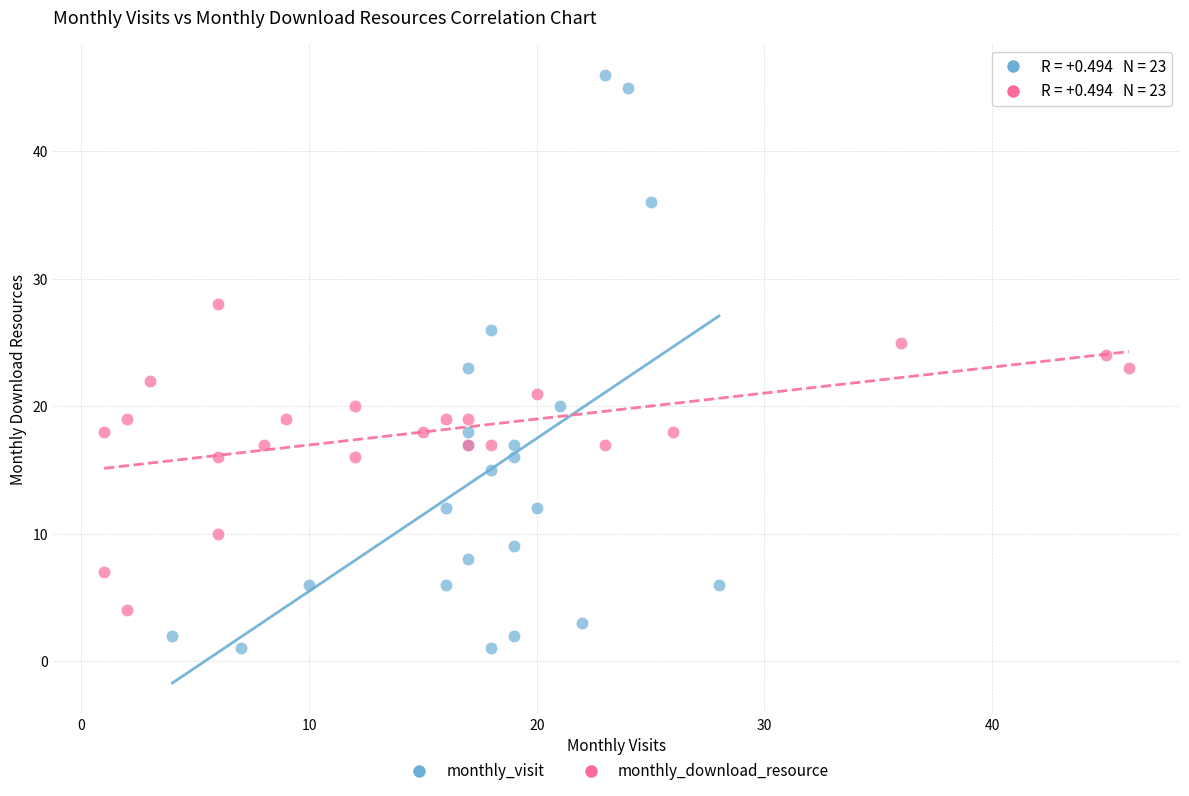

Which series reaches the maximum Y coordinate?

monthly_visit